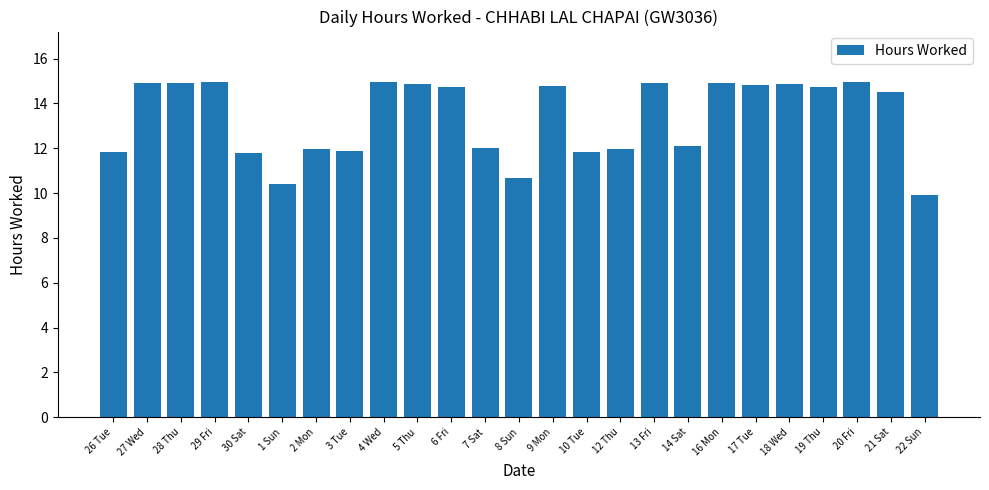

At which label does the data first exceed 14?

27 Wed